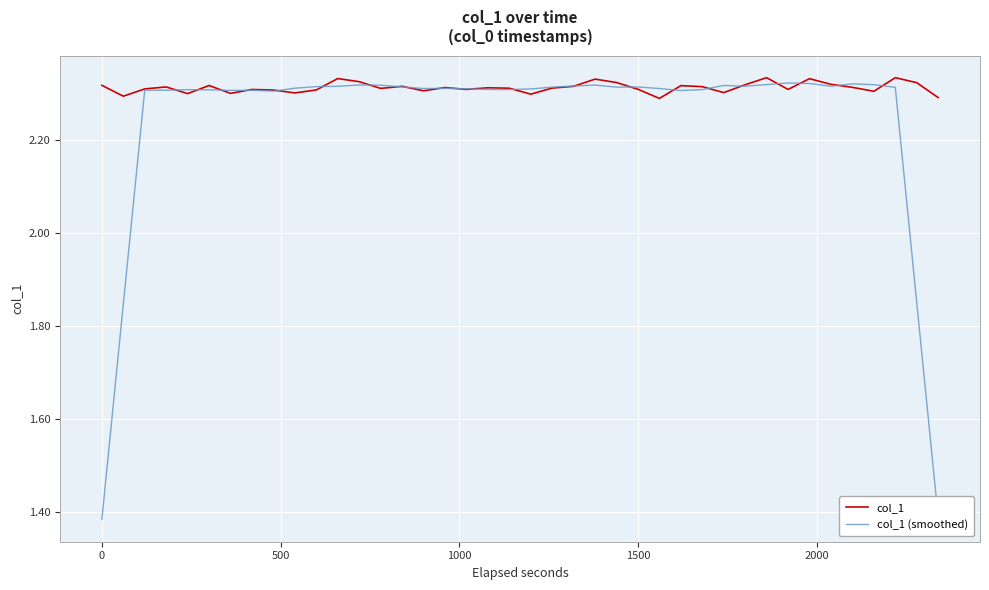

Which series has the largest range (max minus min)?

col_1 (smoothed)